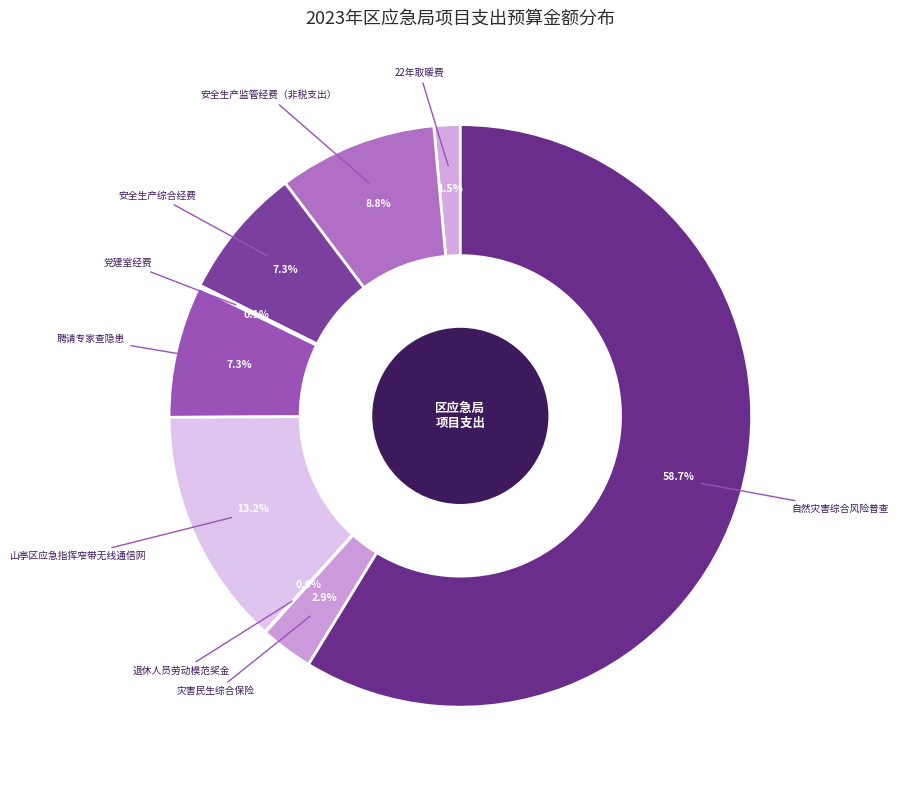

Which category has the biggest portion of the pie?

自然灾害综合风险普查